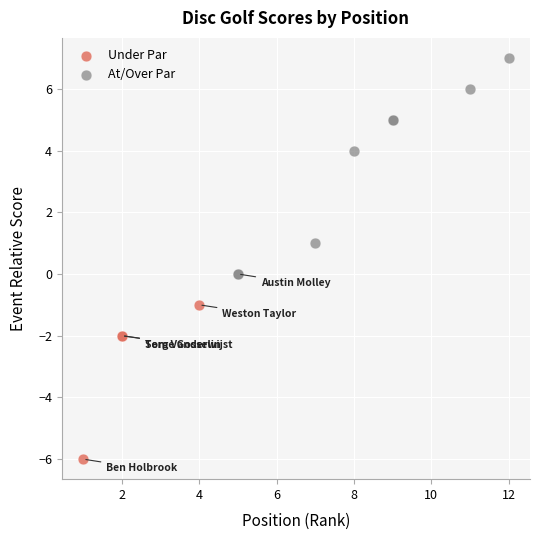

Which series has the largest Y range (max minus min)?

At/Over Par